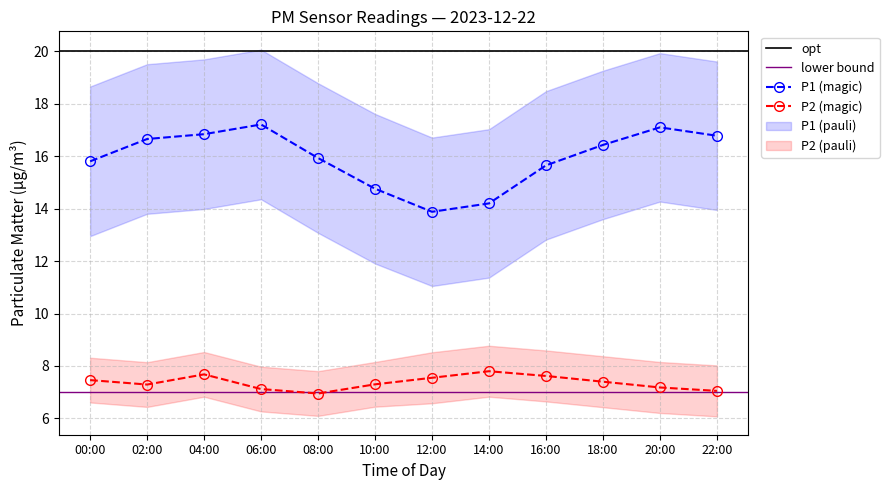

What is the lowest value of the P2 (magic) series?

7.0